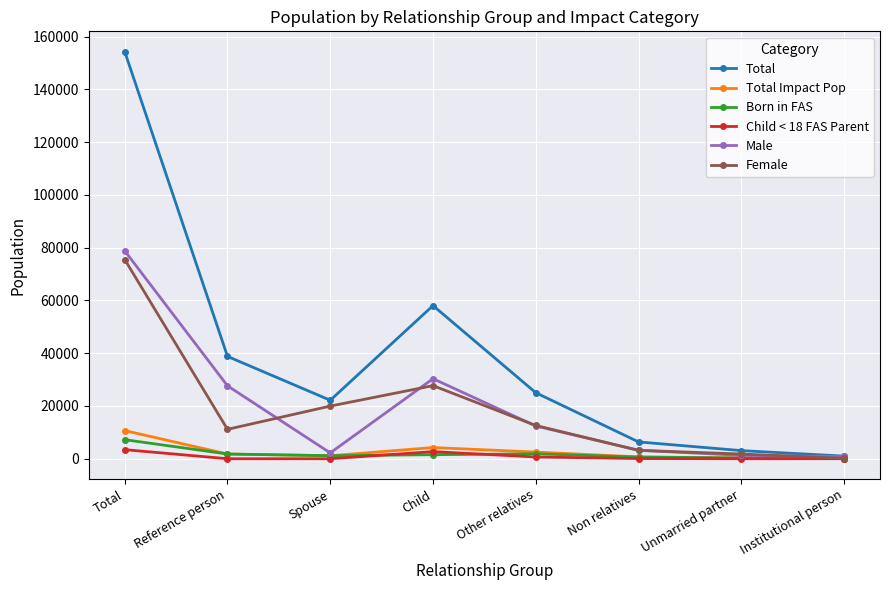

Which series has the largest range (max minus min)?

Total